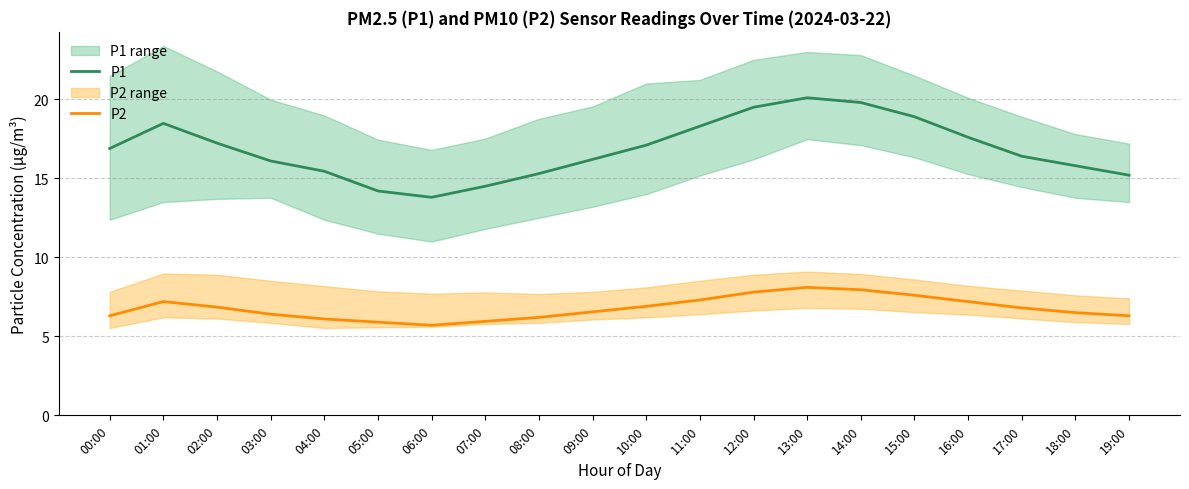

Reading left to right, transcribe all the data shown in this chart.

P1: 00:00=16.9	01:00=18.5	02:00=17.2	03:00=16.1	04:00=15.4	05:00=14.2	06:00=13.8	07:00=14.5	08:00=15.3	09:00=16.2	10:00=17.1	11:00=18.3	12:00=19.5	13:00=20.1	14:00=19.8	15:00=18.9	16:00=17.6	17:00=16.4	18:00=15.8	19:00=15.2
P2: 00:00=6.3	01:00=7.2	02:00=6.8	03:00=6.4	04:00=6.1	05:00=5.9	06:00=5.7	07:00=6.0	08:00=6.2	09:00=6.5	10:00=6.9	11:00=7.3	12:00=7.8	13:00=8.1	14:00=8.0	15:00=7.6	16:00=7.2	17:00=6.8	18:00=6.5	19:00=6.3